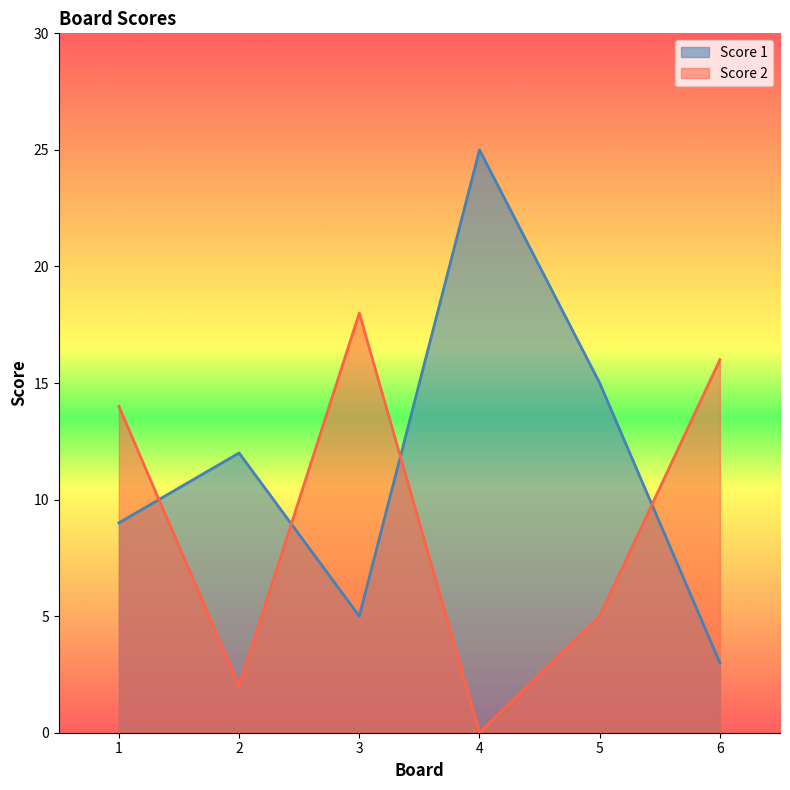

What is the difference between the Score 2 values at 2 and 1?

12